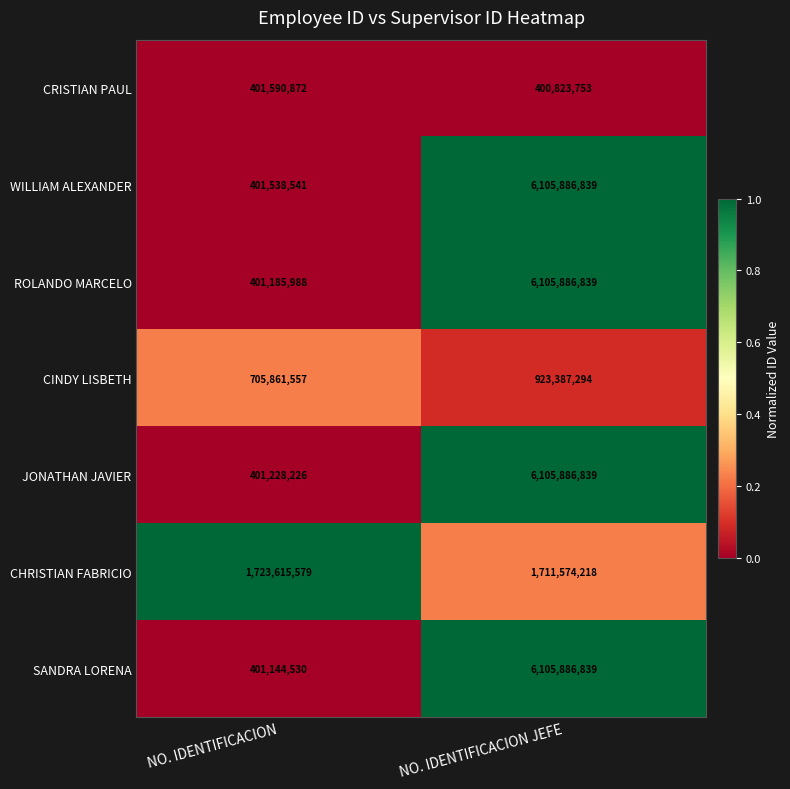

List the labels in order of CRISTIAN PAUL value, smallest first.

NO. IDENTIFICACION JEFE, NO. IDENTIFICACION